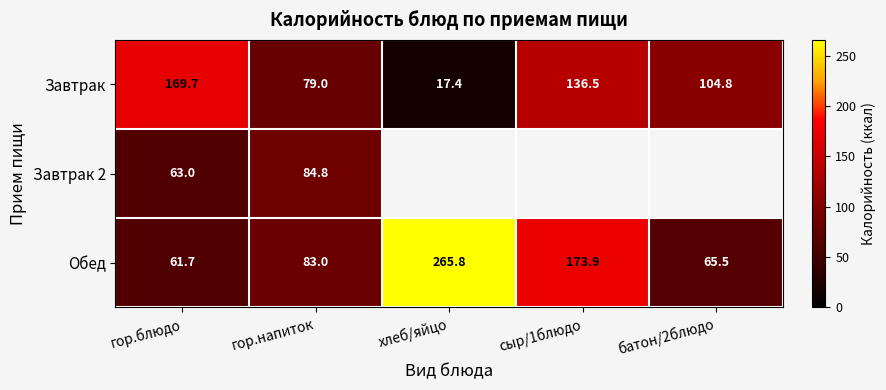

Read the Завтрак value at батон/2блюдо.

104.8